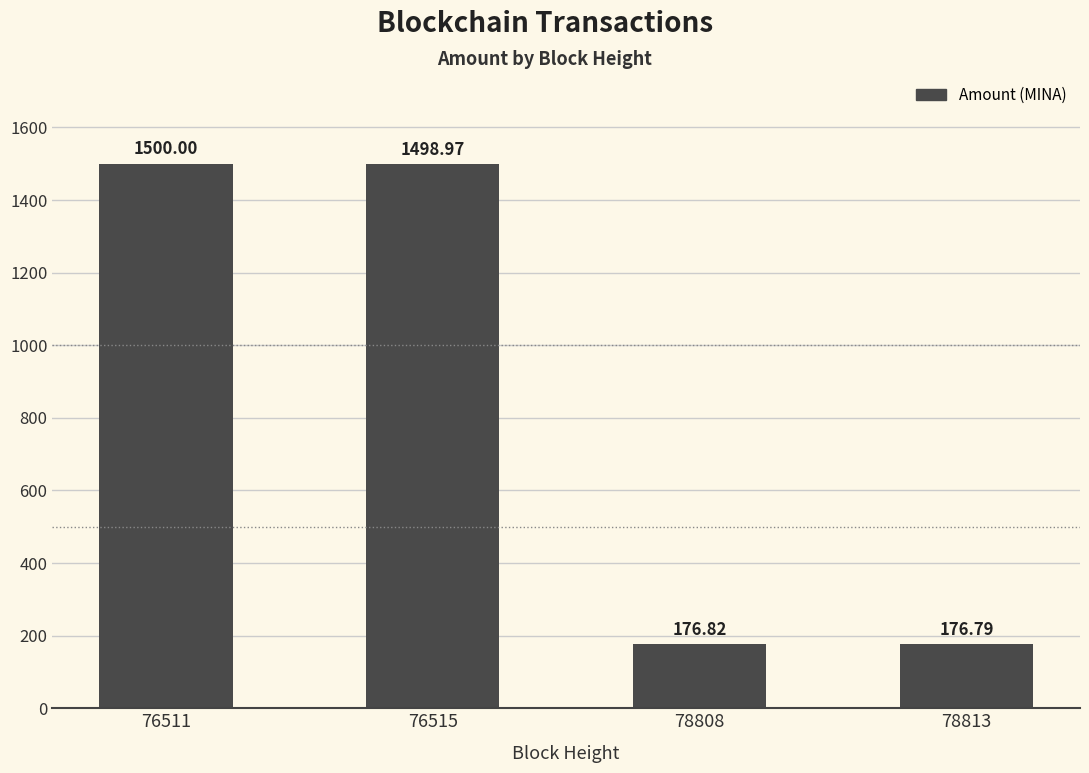

What is the change in value from 76515 to 78808?

-1322.1